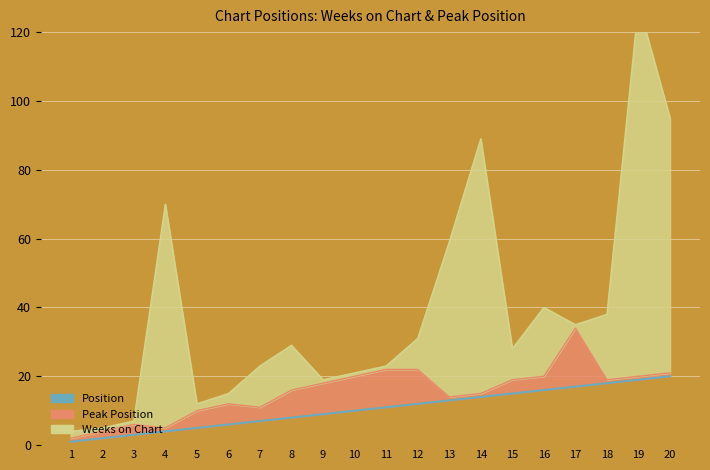

Which series has the largest total across all categories?

Weeks on Chart (line)